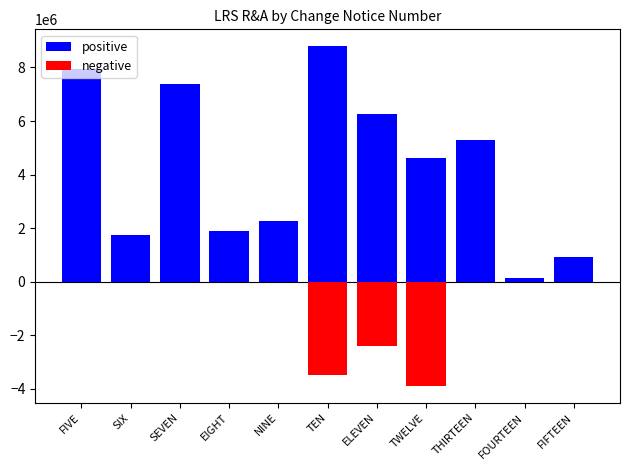

Reading left to right, transcribe all the data shown in this chart.

positive: 7943097	1758456	7369807	1897057	2261127	8790971	6246570	4631733	5299941	143320	920686
negative: 0	0	0	0	0	-3470952	-2383800	-3883724	0	0	0